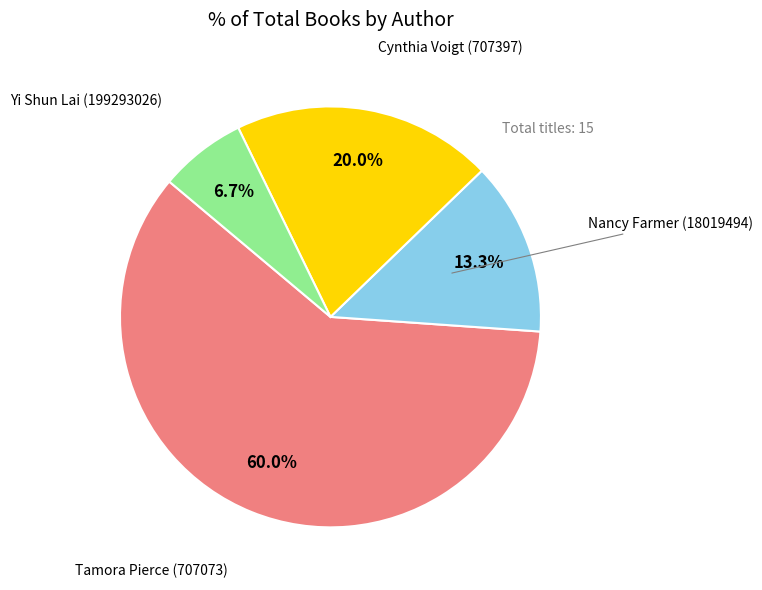

Is there any slice that represents more than half of the pie?

Yes